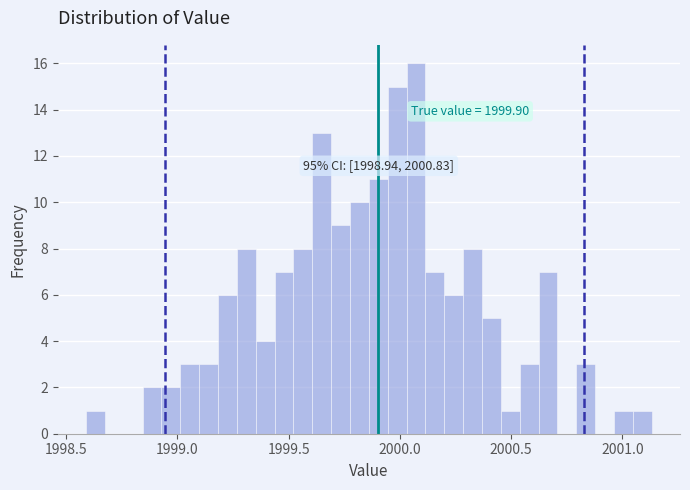

Read against the x-axis, roughly where is the centre of the tallest bar?

2000.05